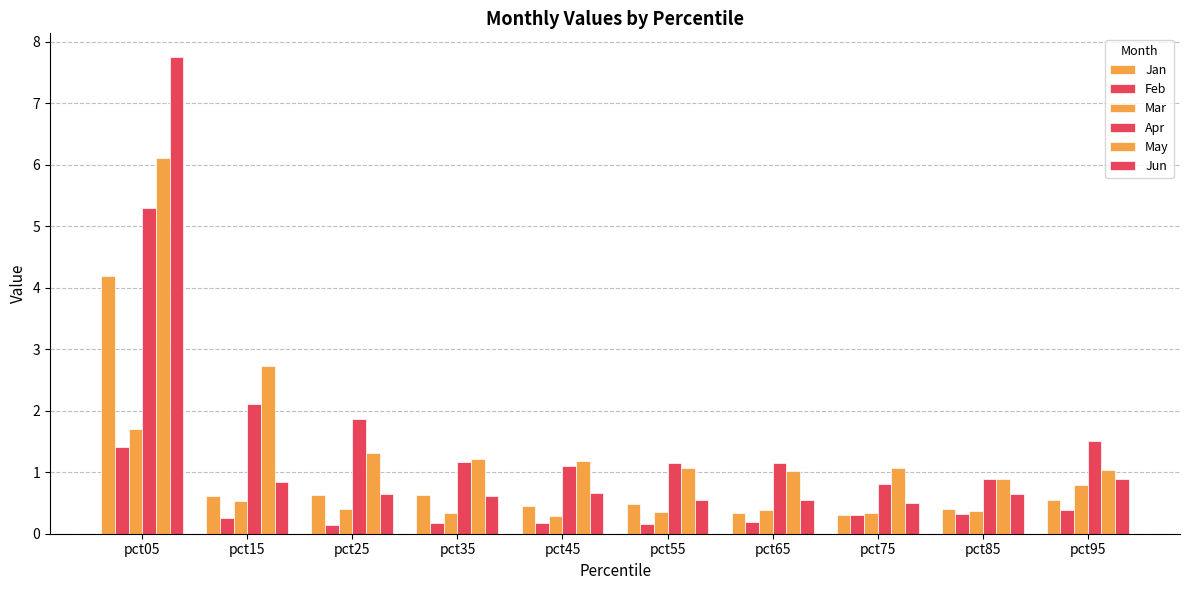

How many bars are there in total?

60